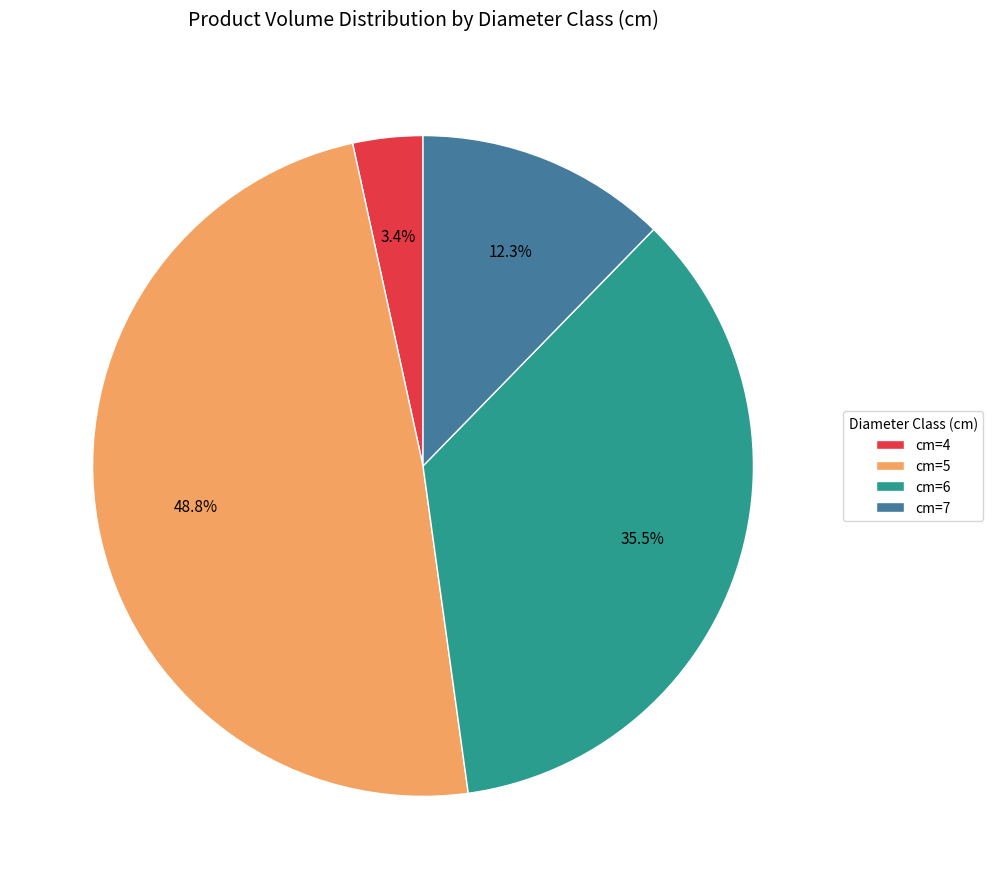

Does any single category account for the majority?

No